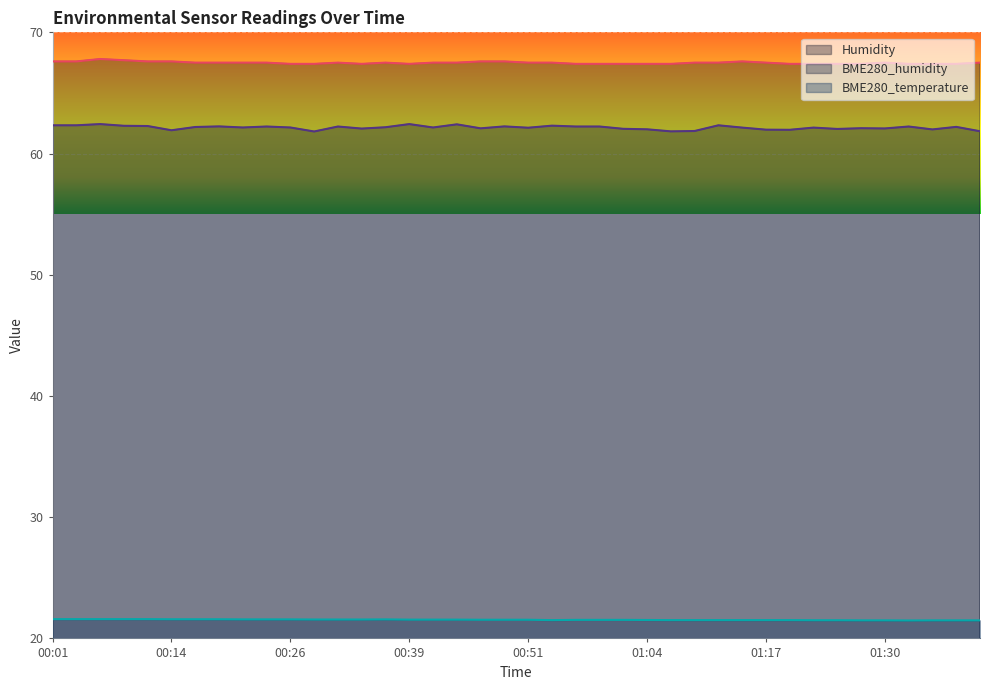

True or false: BME280_humidity and BME280_temperature cross at least once.

False